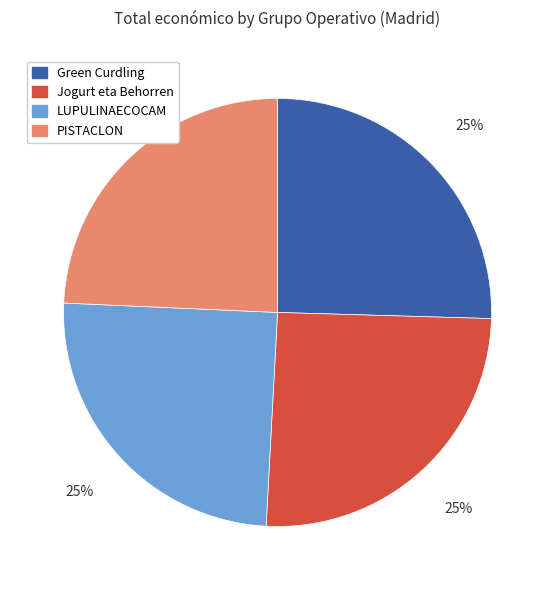

The LUPULINAECOCAM slice represents 11% of the pie. True or false?

False